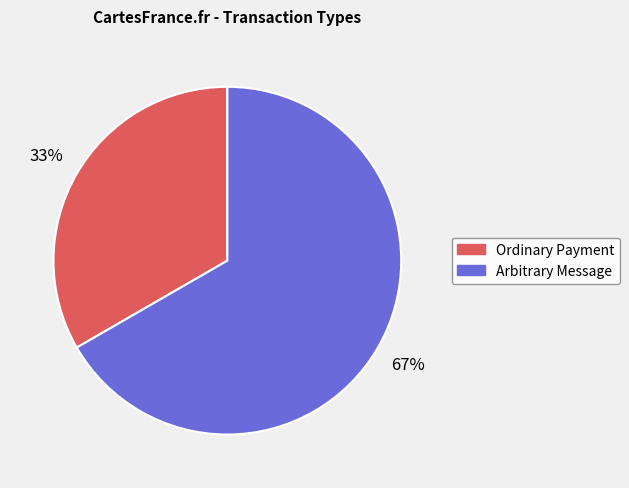

How many segments does this pie chart have?

2